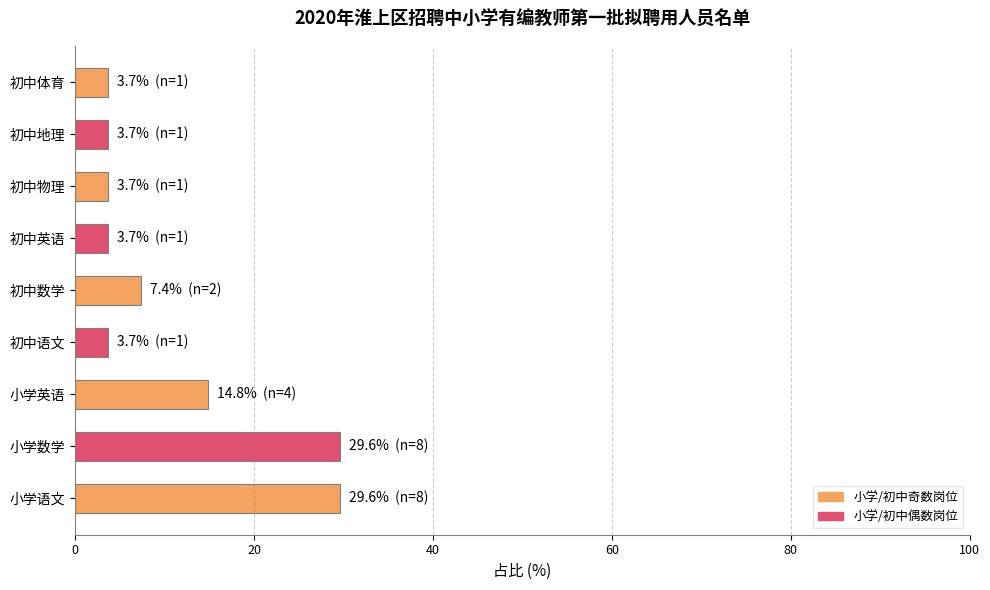

What is the sum of all values?

100.0